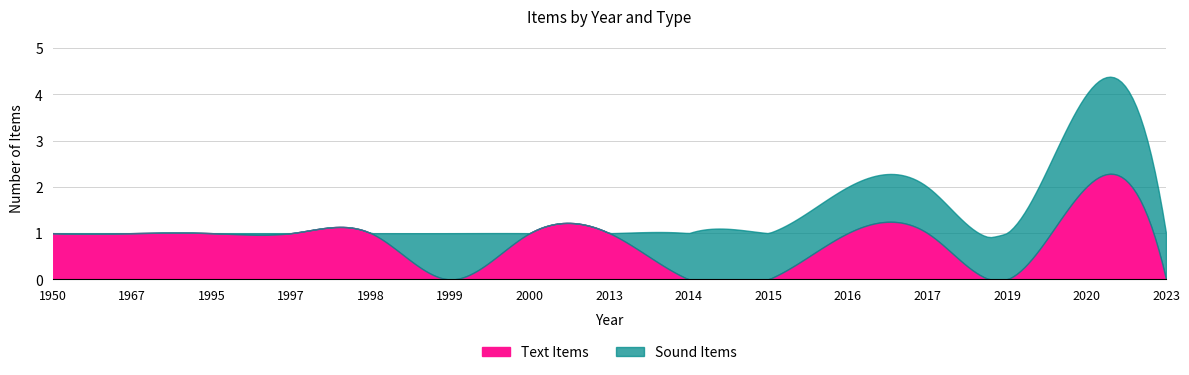

At which label does Text Items first exceed 1?

2020